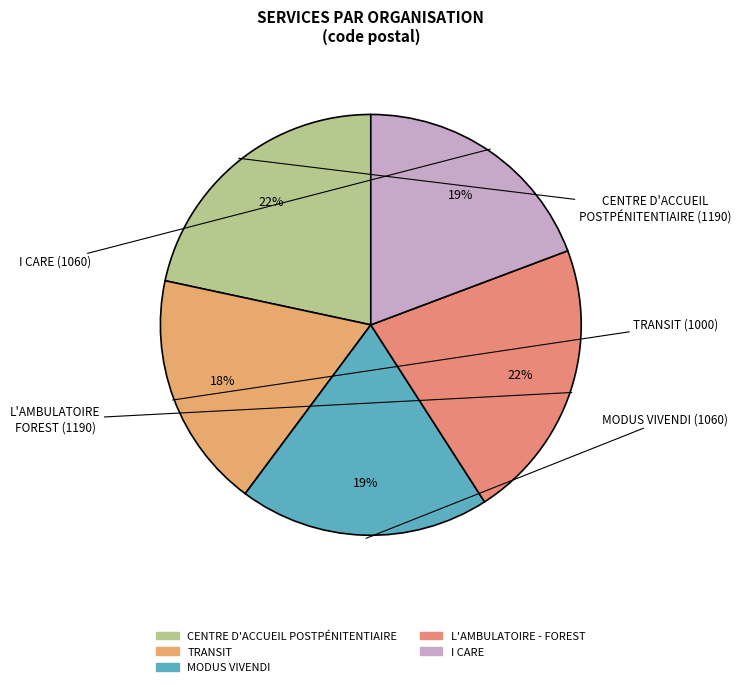

The L'AMBULATOIRE - FOREST slice represents 31% of the pie. True or false?

False